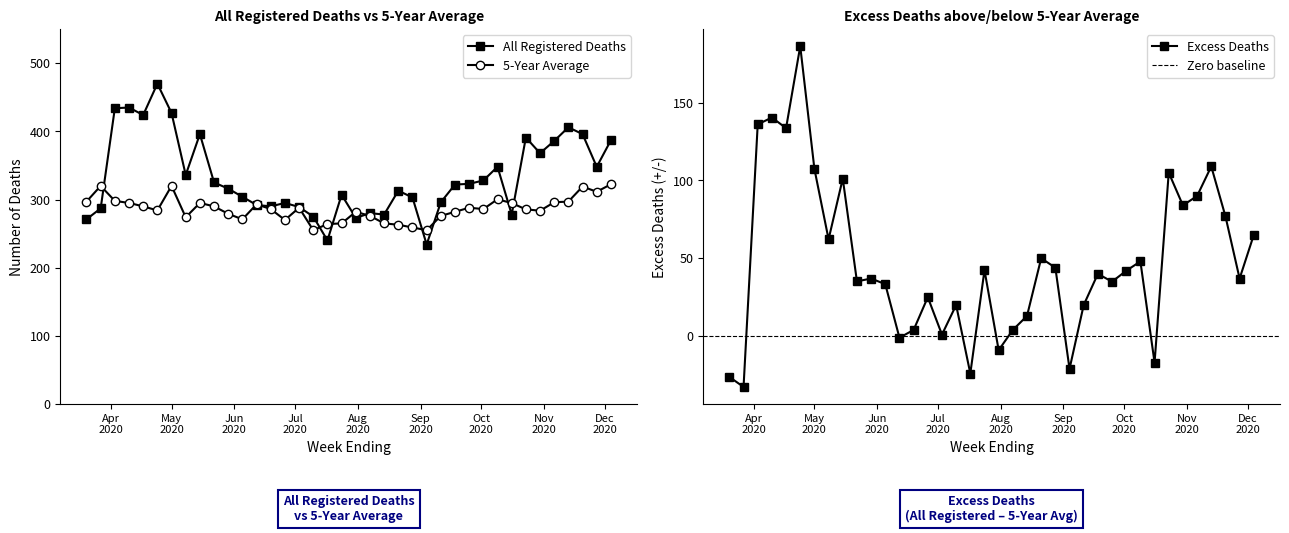

What is the average value of the All Registered Deaths series?

333.4